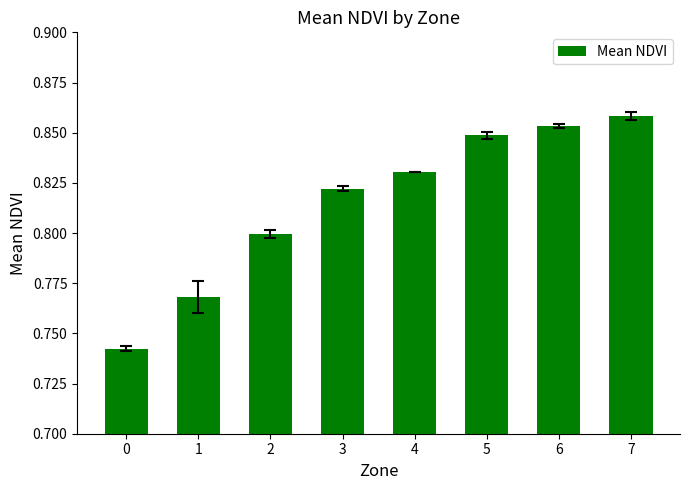

What is the sum of the values at 6 and 0?

1.6